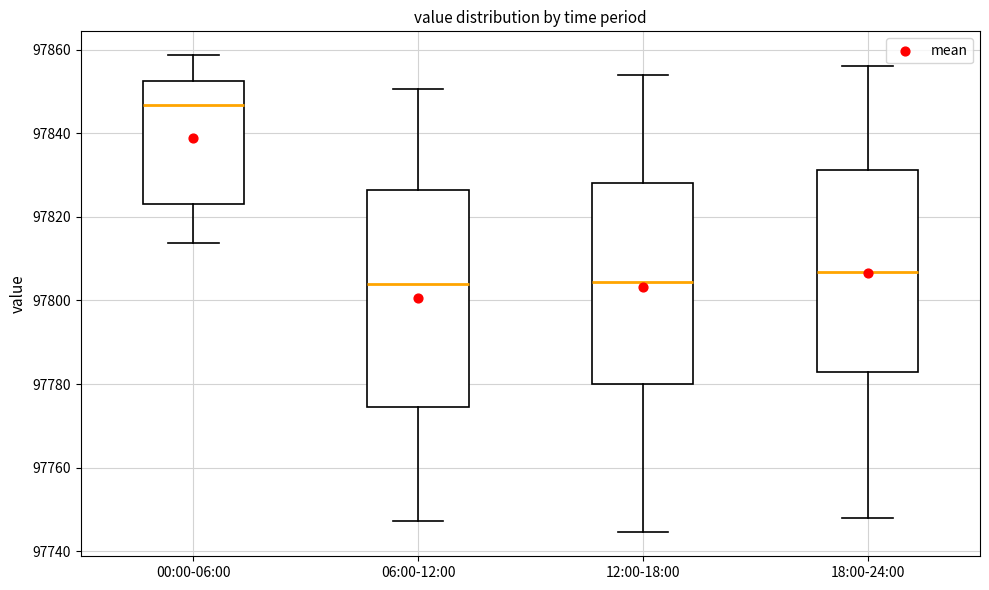

Reading left to right, read every box against the y-axis: the position of its median line, the range the box covers, and the ends of its whiskers. The values are not printed on the chart, so give them approximately, as read against the axis.

00:00-06:00: median 97846, box 97822 to 97852, whiskers 97814 to 97858
06:00-12:00: median 97804, box 97774 to 97826, whiskers 97748 to 97850
12:00-18:00: median 97804, box 97780 to 97828, whiskers 97744 to 97854
18:00-24:00: median 97806, box 97782 to 97832, whiskers 97748 to 97856